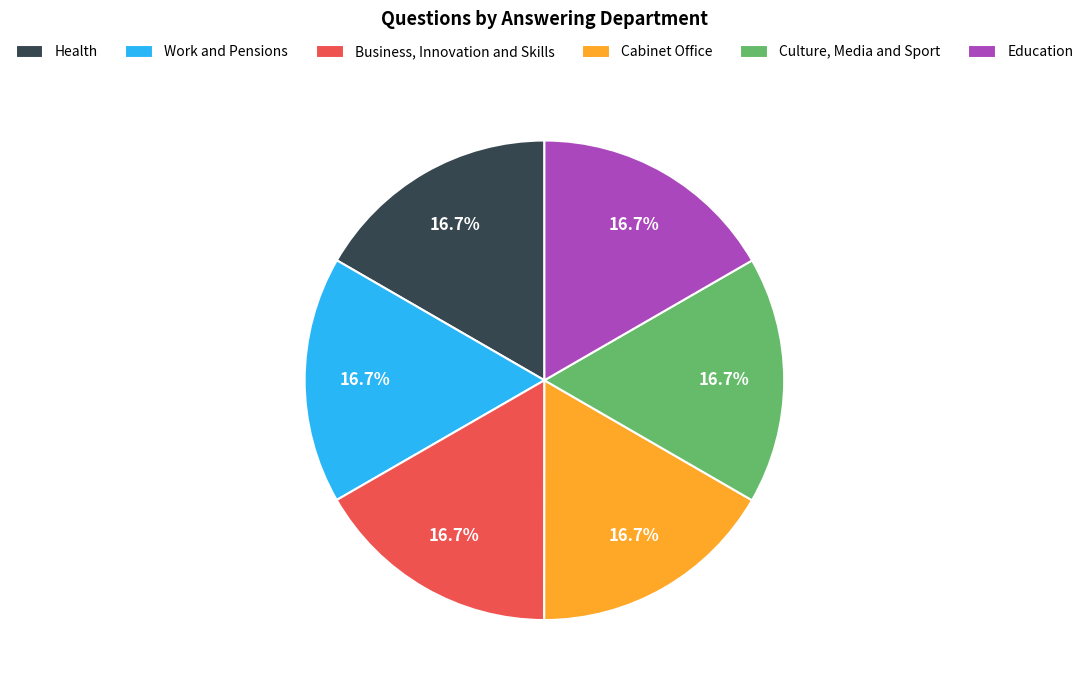

Approximately how many times larger is the value at Education compared to Work and Pensions?

1.0